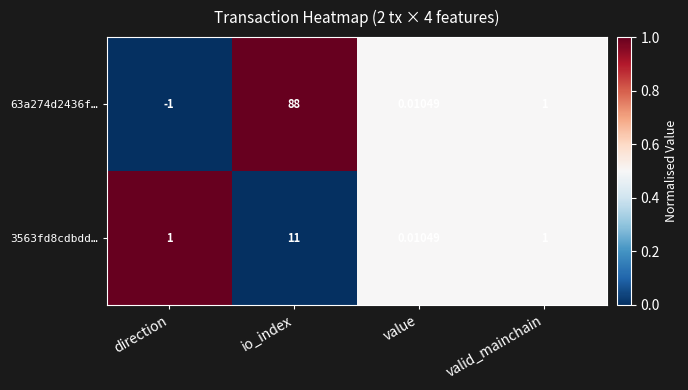

Where is 63a274d2436f… nearest to the value 43?

valid_mainchain